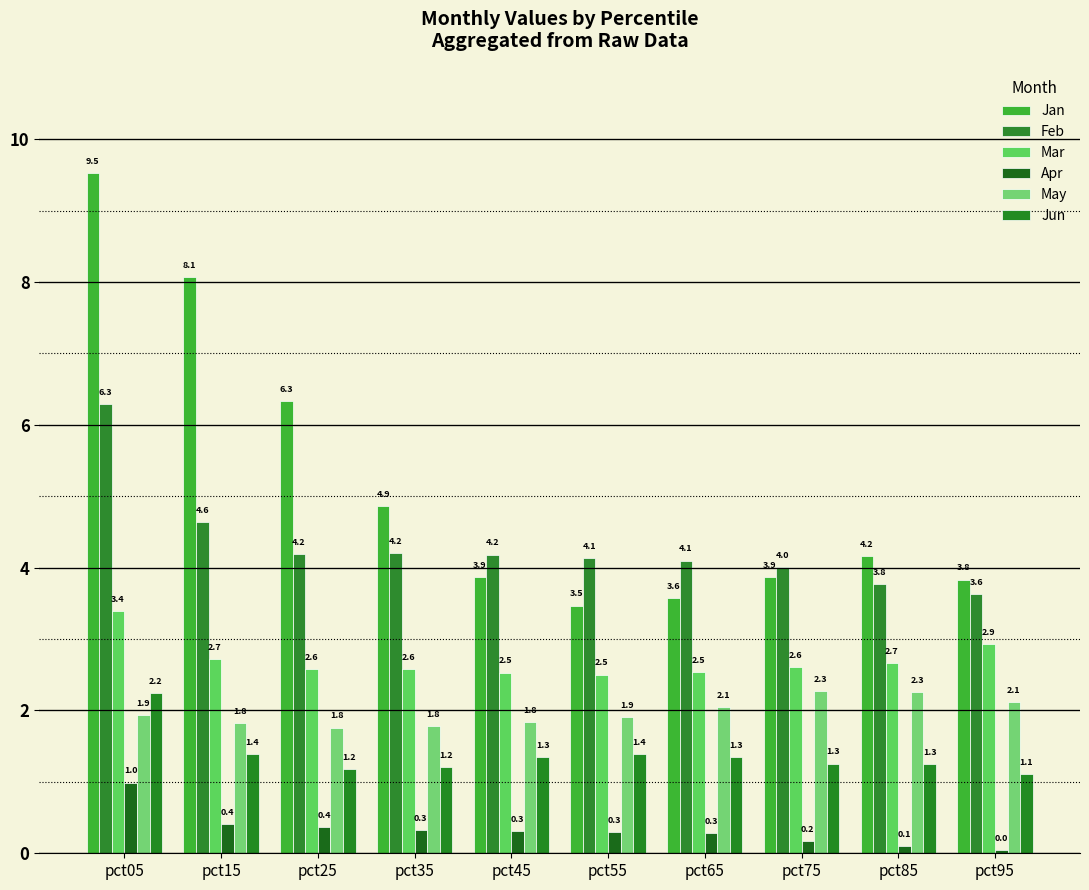

How many categories are shown in the chart?

10